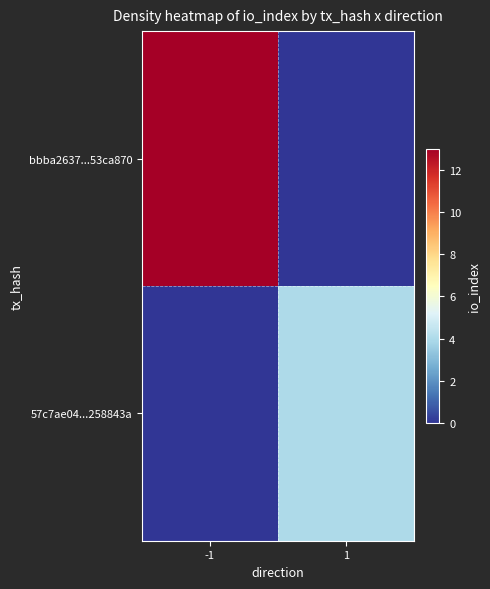

Reading right to left, what are all the values shown in this chart?

bbba2637...53ca870: 1=0	-1=13
57c7ae04...258843a: 1=4	-1=0